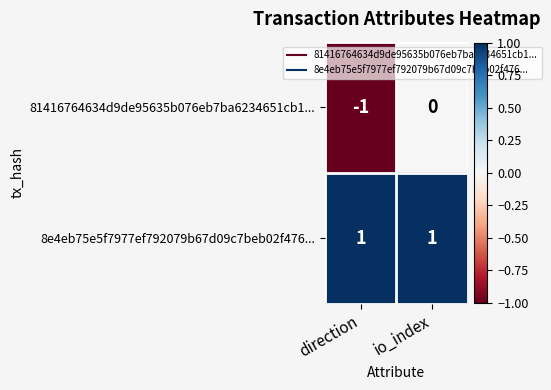

The value of 8e4eb75e5f7977ef792079b67d09c7beb02f476... at direction is 1. True or false?

True